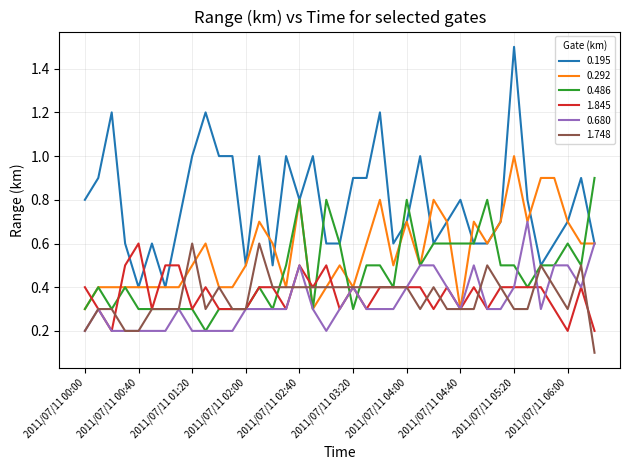

What is the maximum value for 0.486?

0.9